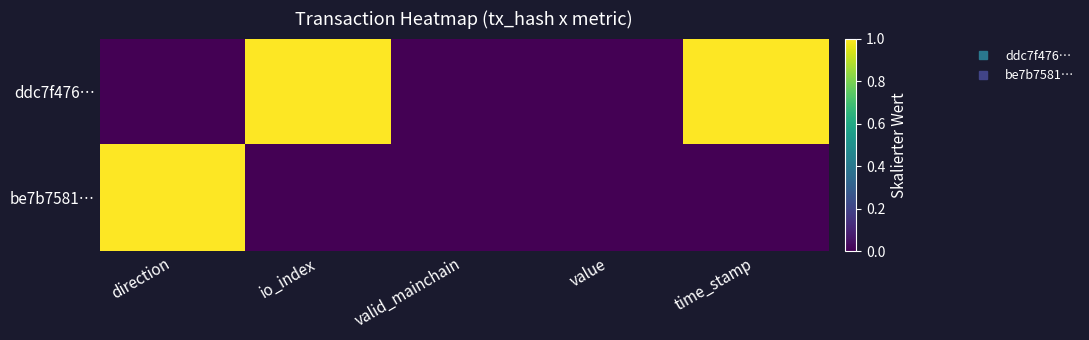

At which category is the sum across all series the highest?

direction